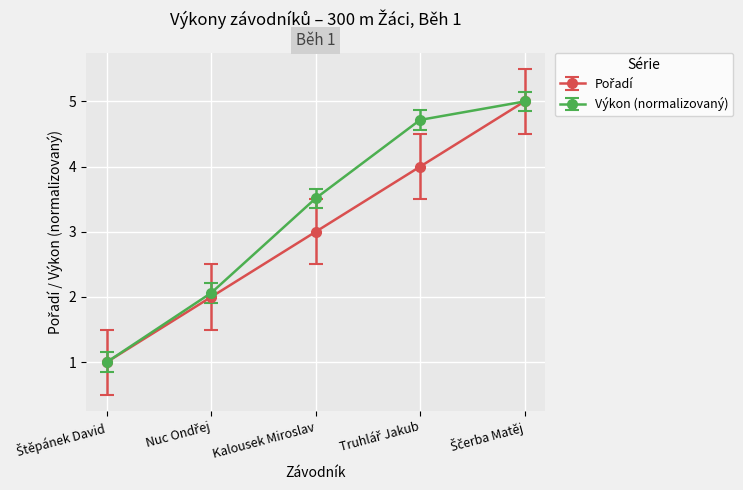

What is the spread (max minus min) of values at Kalousek Miroslav?

0.5